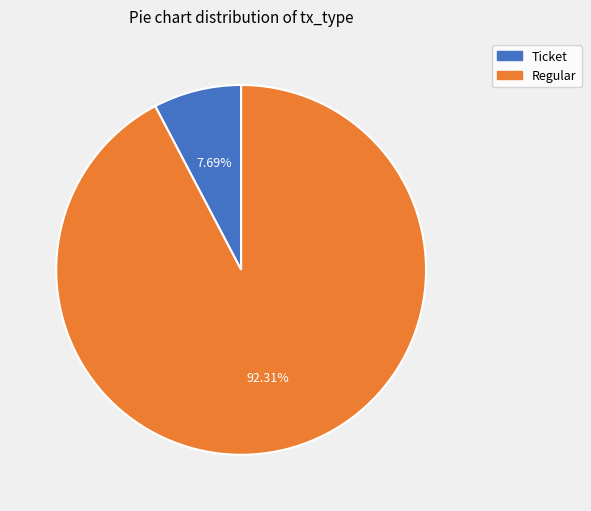

What is the ratio of the value at Regular to the value at Ticket?

12.0